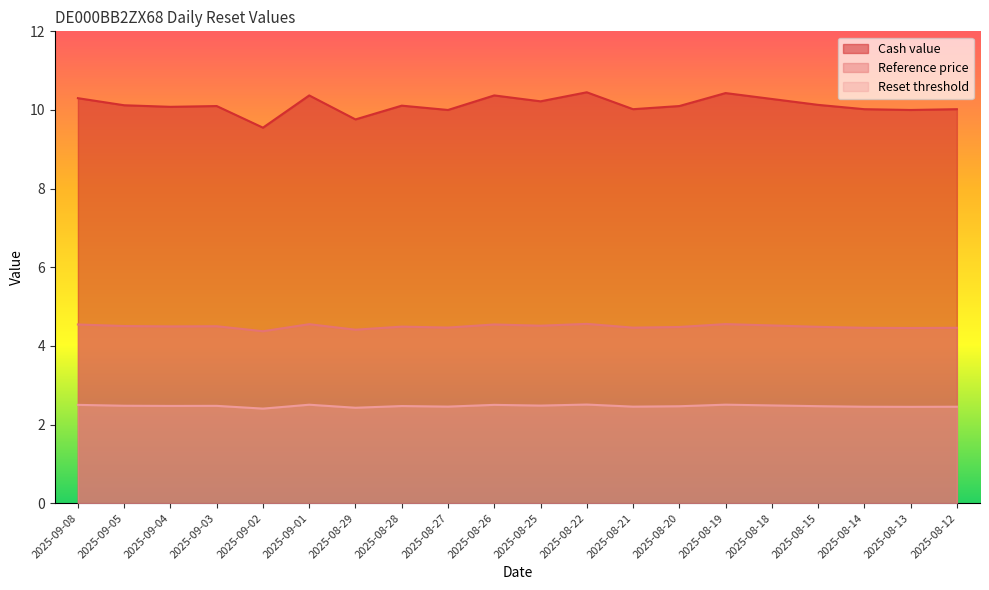

Which series has the widest spread of values?

Cash value